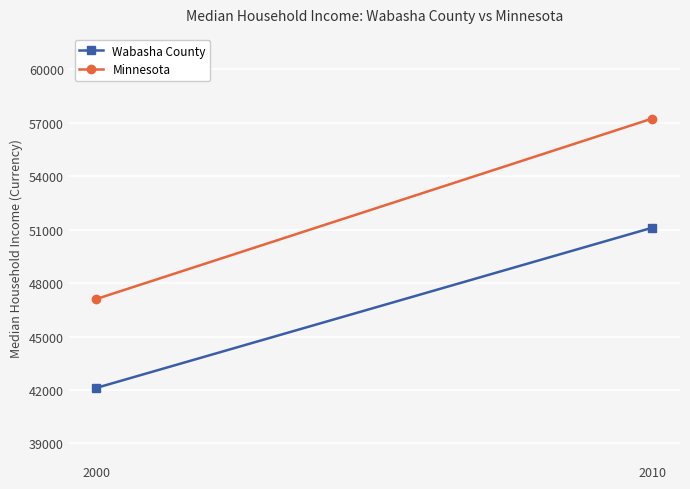

Between 2000 and 2010, which is larger?

2010